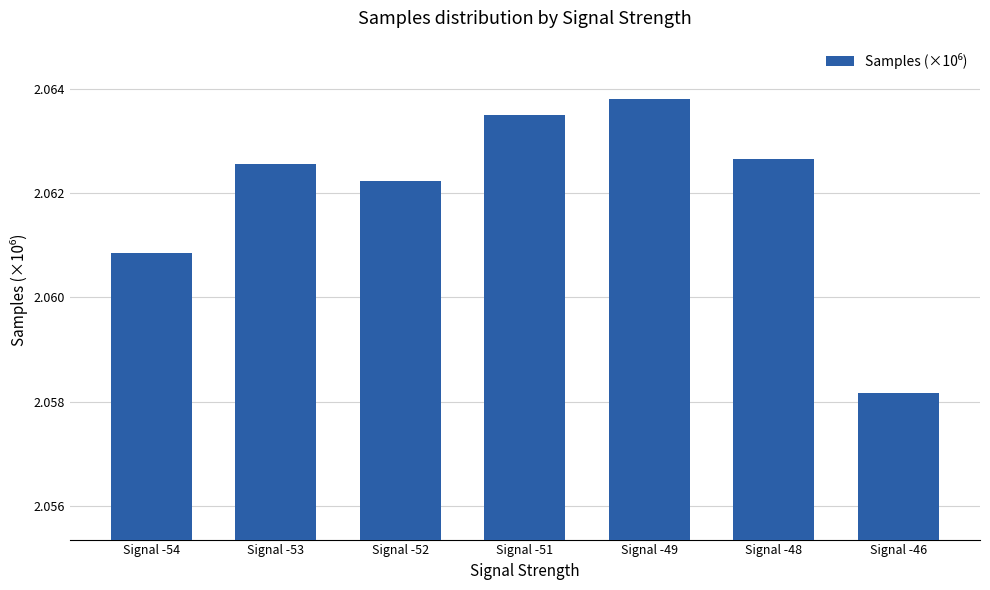

Which category has the lowest value across all series?

Signal -46